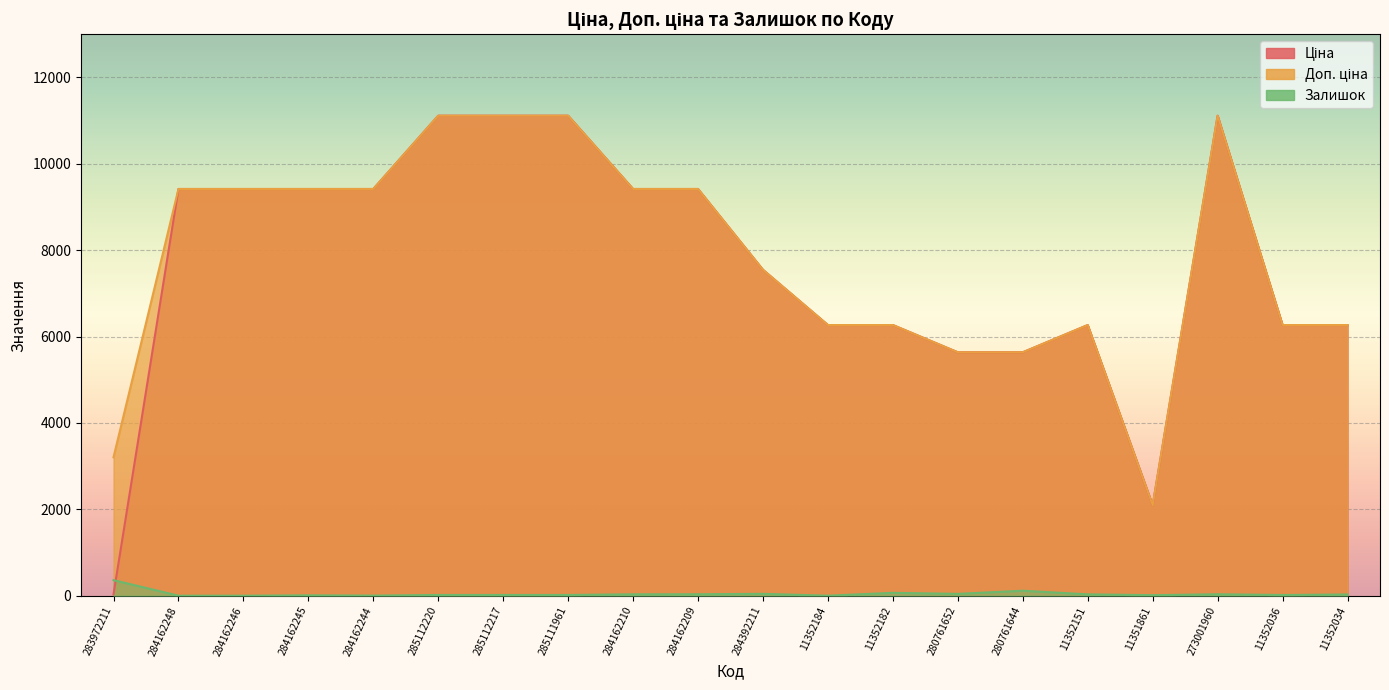

Where does the Залишок series first go above 28?

283972211